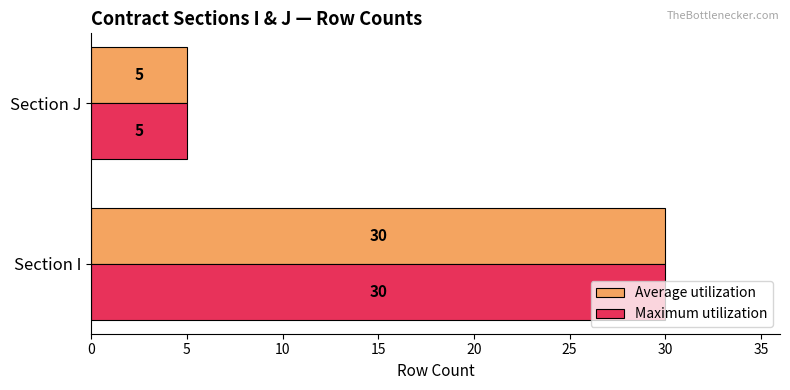

At which category is the sum across all series the highest?

Section I